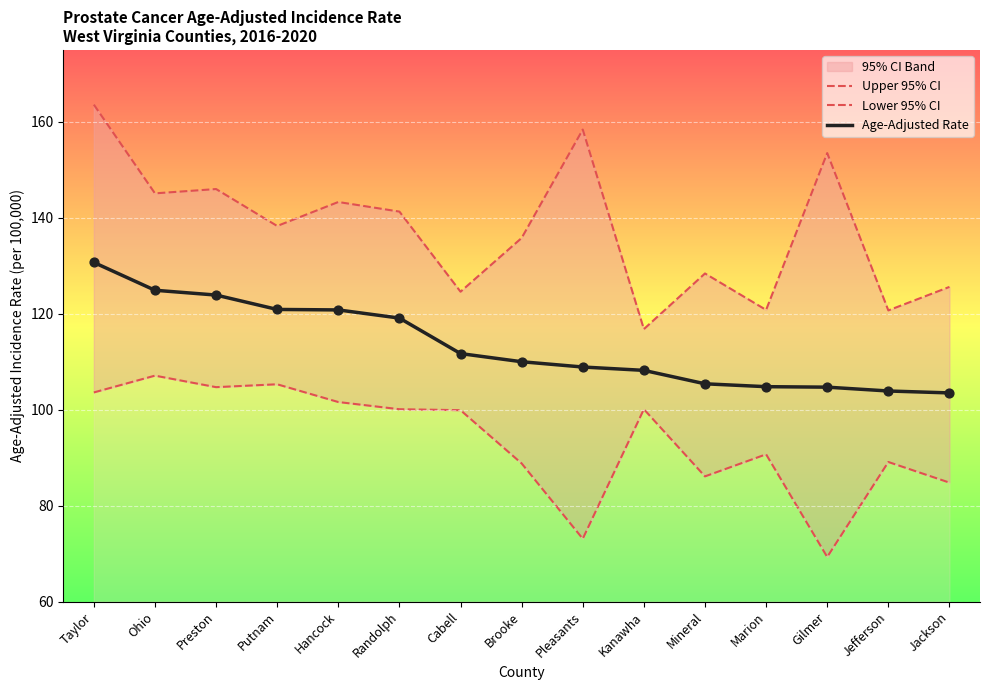

Is the value of Upper 95% CI at Gilmer greater than the value of Lower 95% CI at Brooke?

Yes